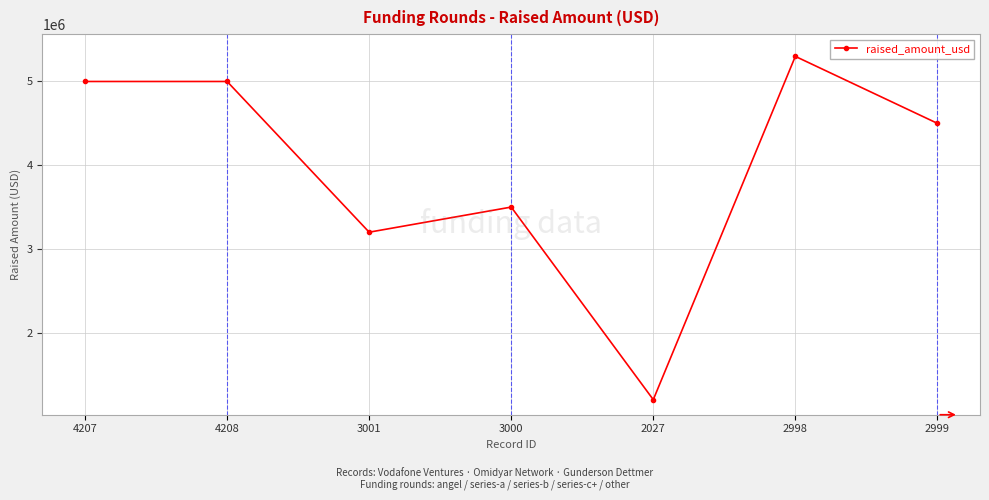

True or false: the data shows 4500000 at 2999.

True